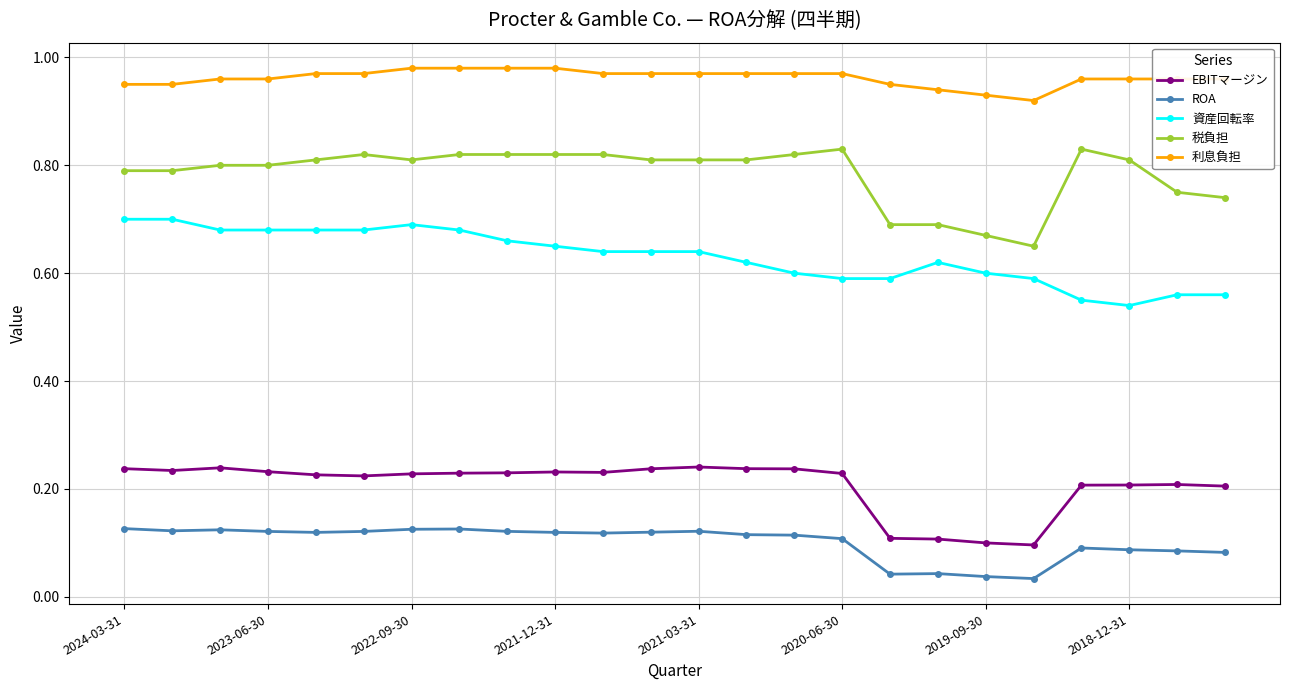

At how many categories does at least one series exceed 0?

24